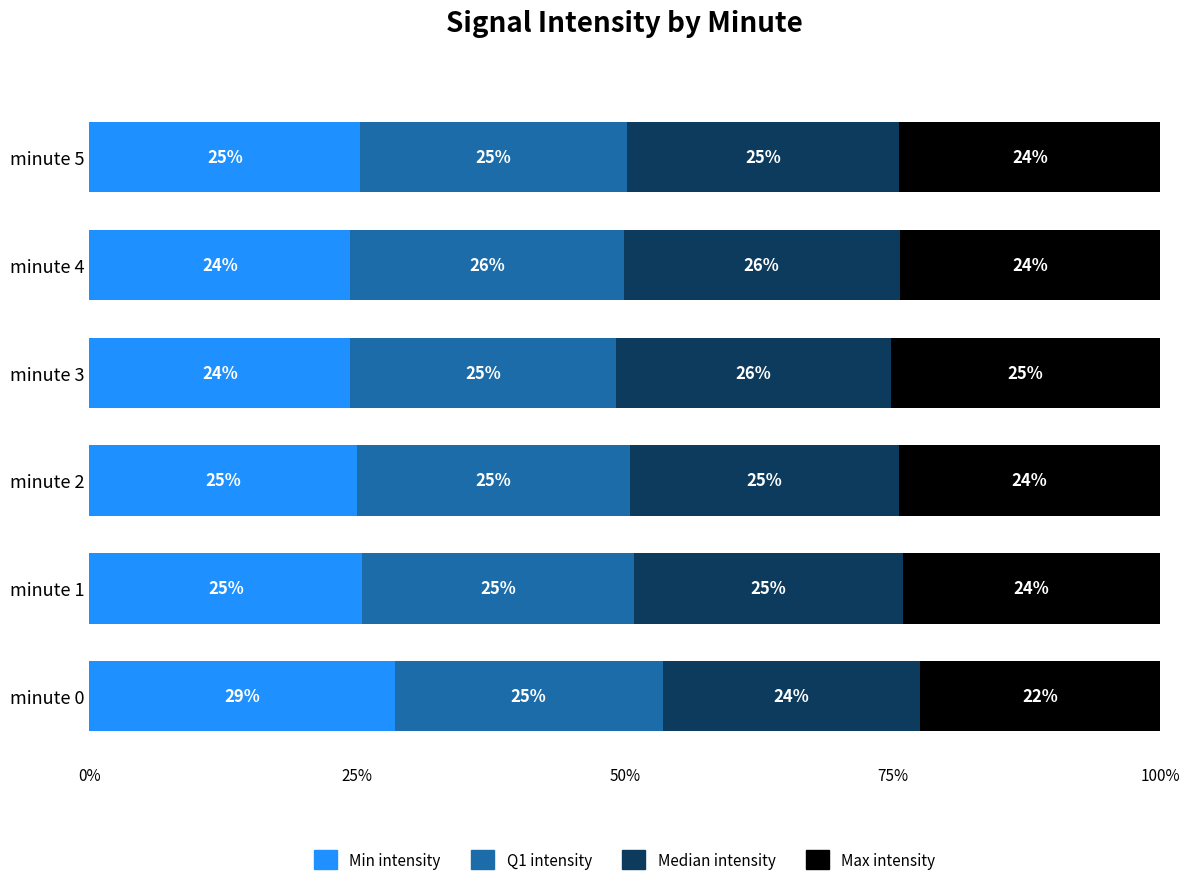

What is the total value across all series at minute 0?

100.0